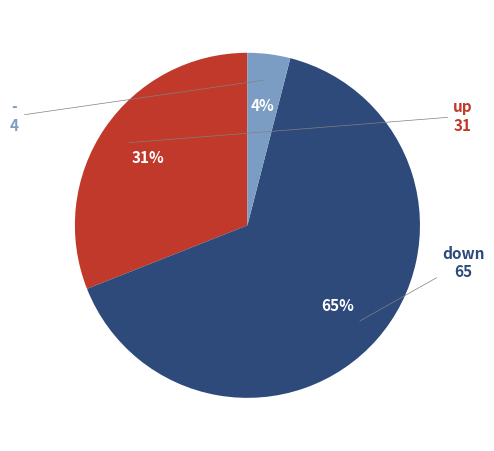

Does any single category account for the majority?

Yes